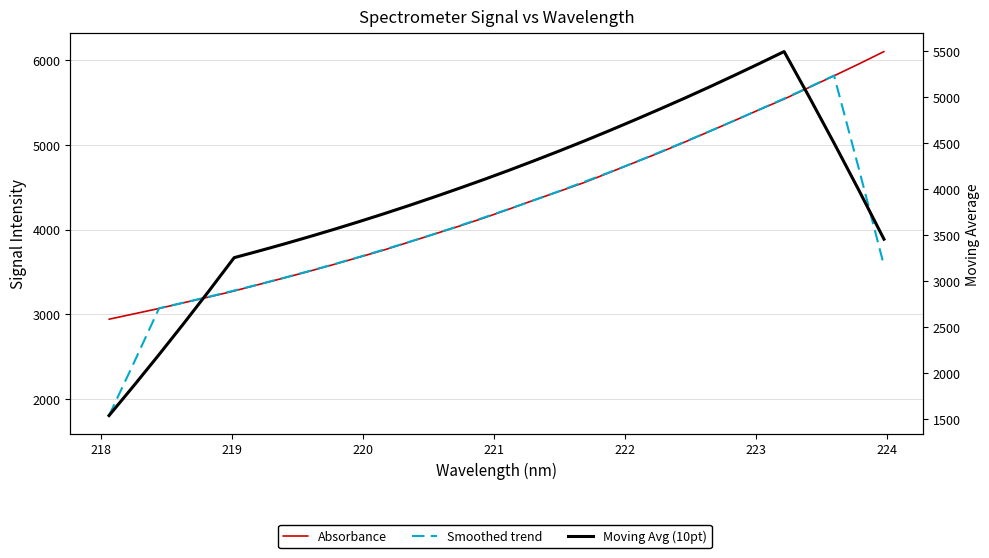

List the series in order of their peak value, lowest first.

Moving Avg (10pt), Smoothed trend, Absorbance